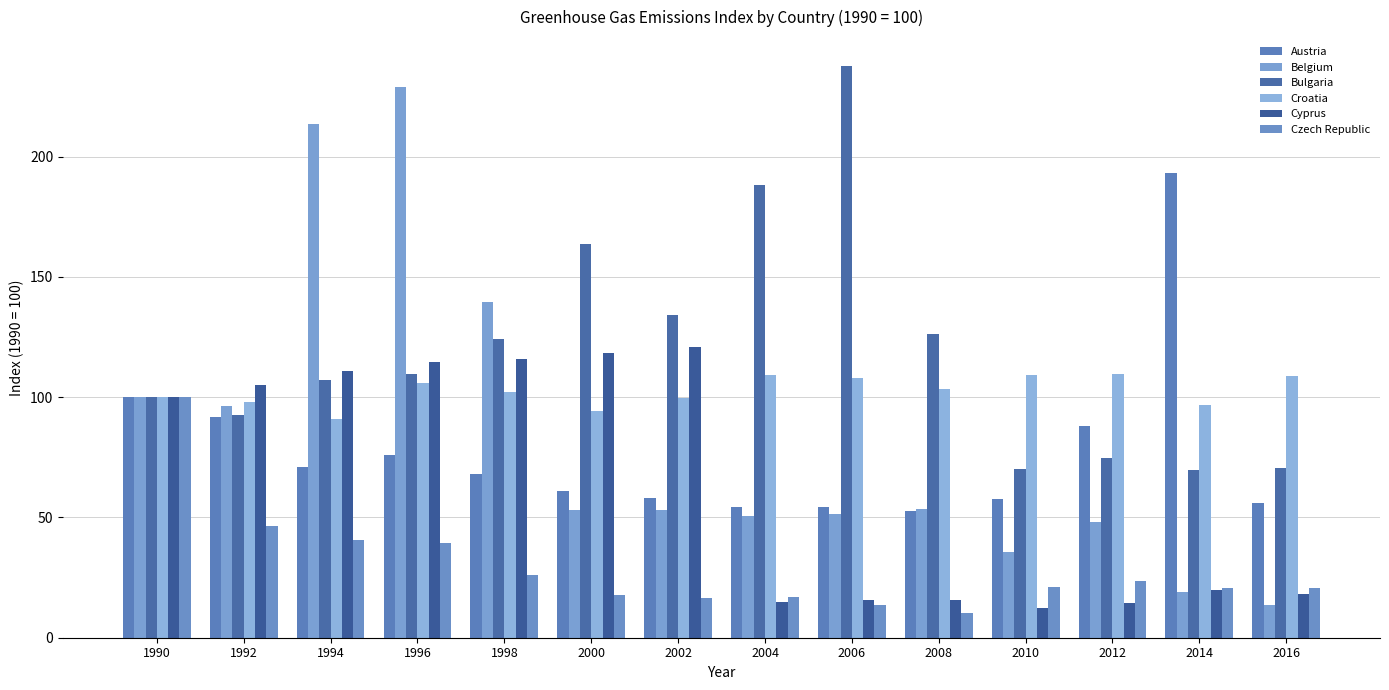

At which label is Czech Republic closest to 55?

1992